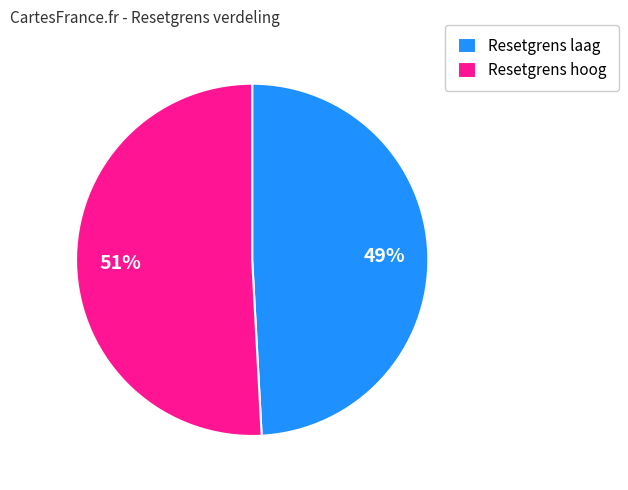

Between Resetgrens laag and Resetgrens hoog, which is larger?

Resetgrens hoog